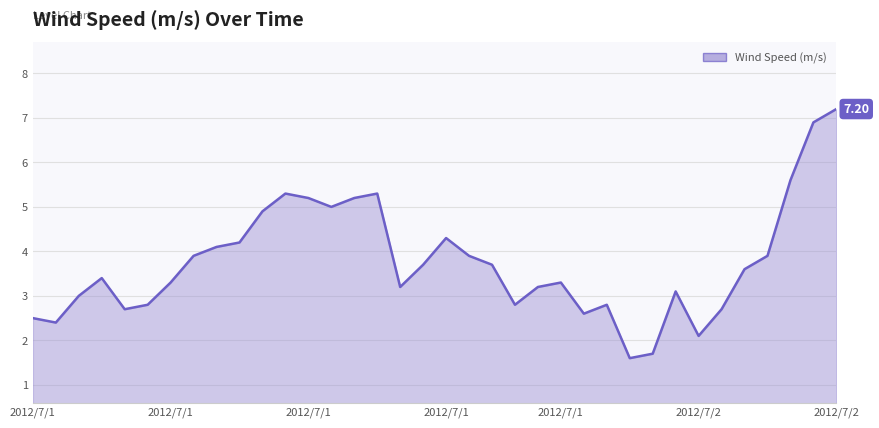

How many series are shown in this chart?

1